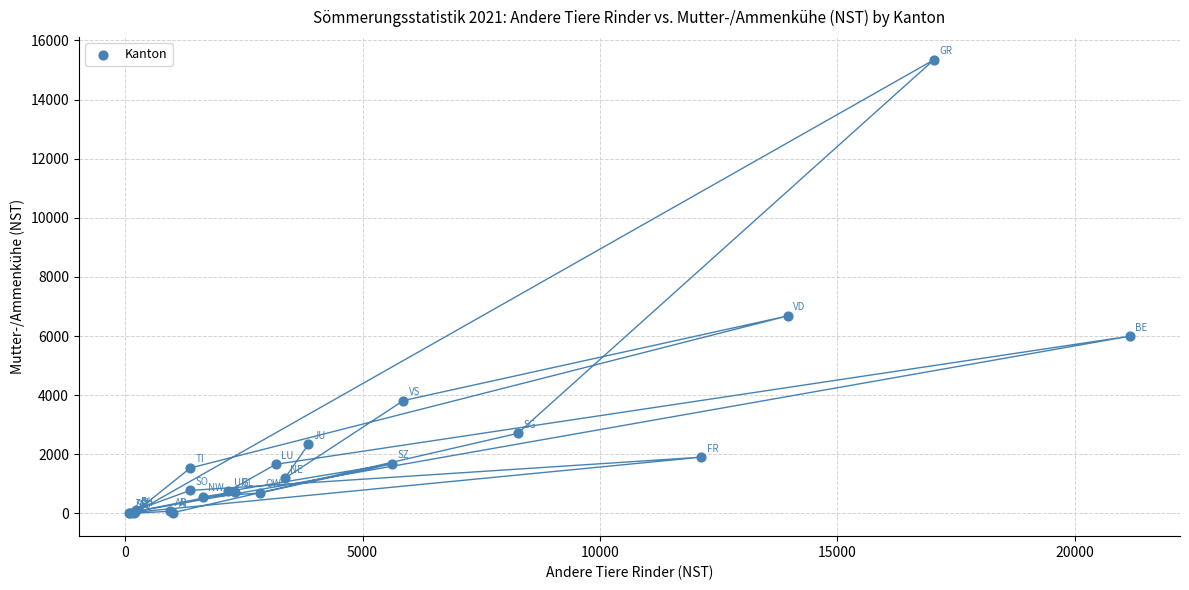

What Y value in the scatter plot is closest to 7672?

6681.1